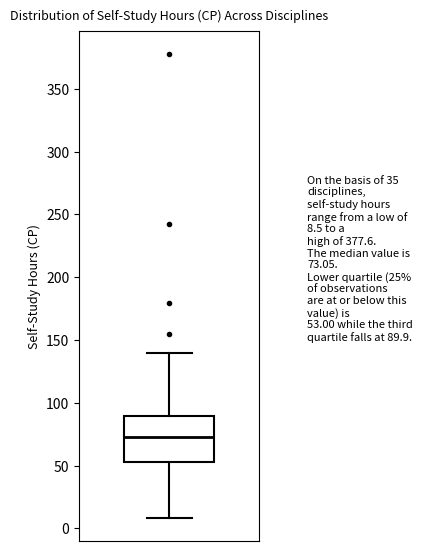

Where does the upper whisker of the box end on the y-axis? The values are not printed on the chart, so give them approximately, as read against the axis.

140